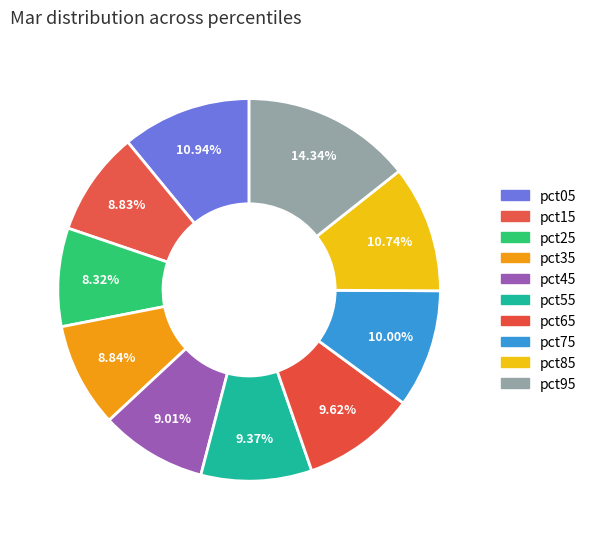

To the nearest percent, what is the difference between the largest and smallest slice percentages?

6%